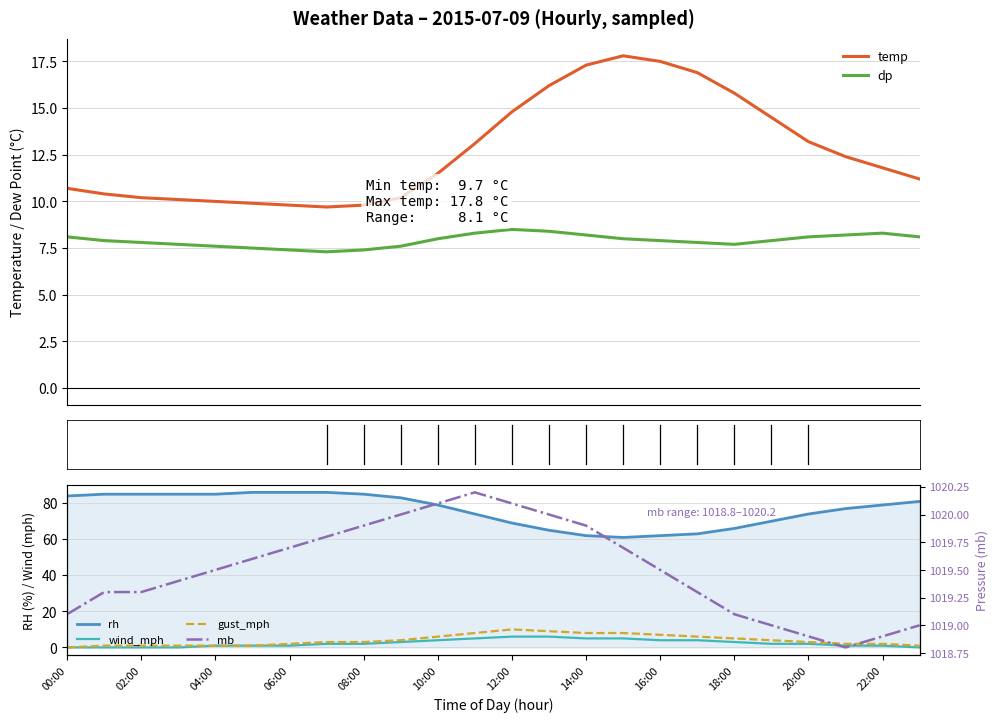

What is the highest value of the dp series?

8.5